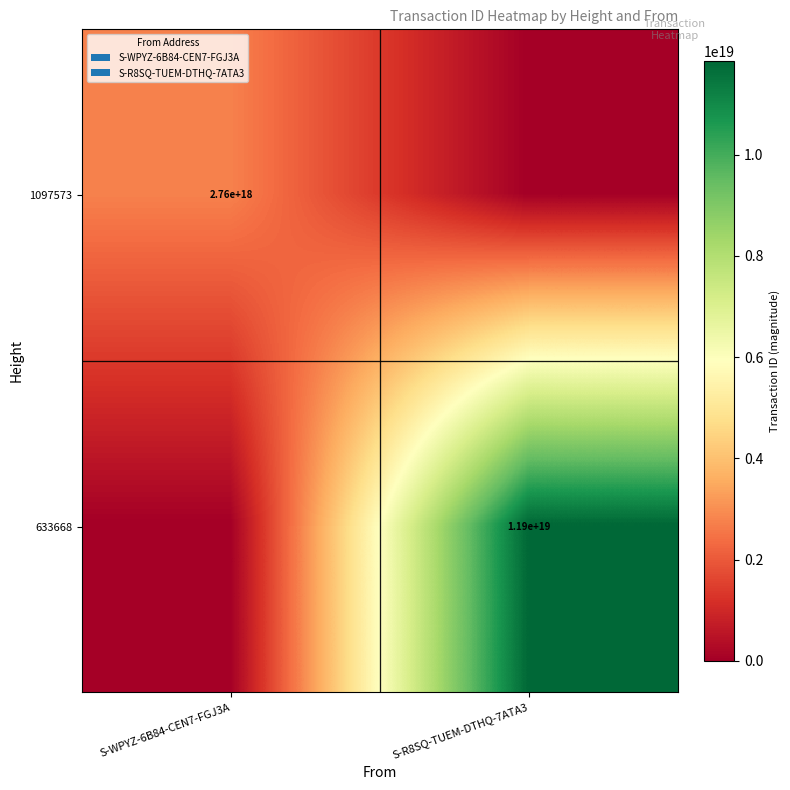

Is it true that 633668 equals 2765561384844265472 at S-R8SQ-TUEM-DTHQ-7ATA3?

False